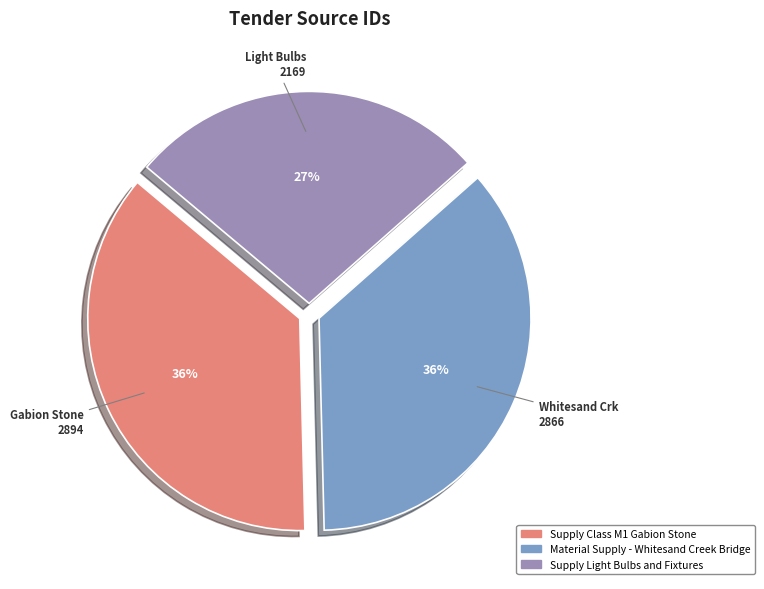

To the nearest percent, what is the difference between the Supply Light Bulbs and Fixtures and Material Supply - Whitesand Creek Bridge slice percentages?

9%